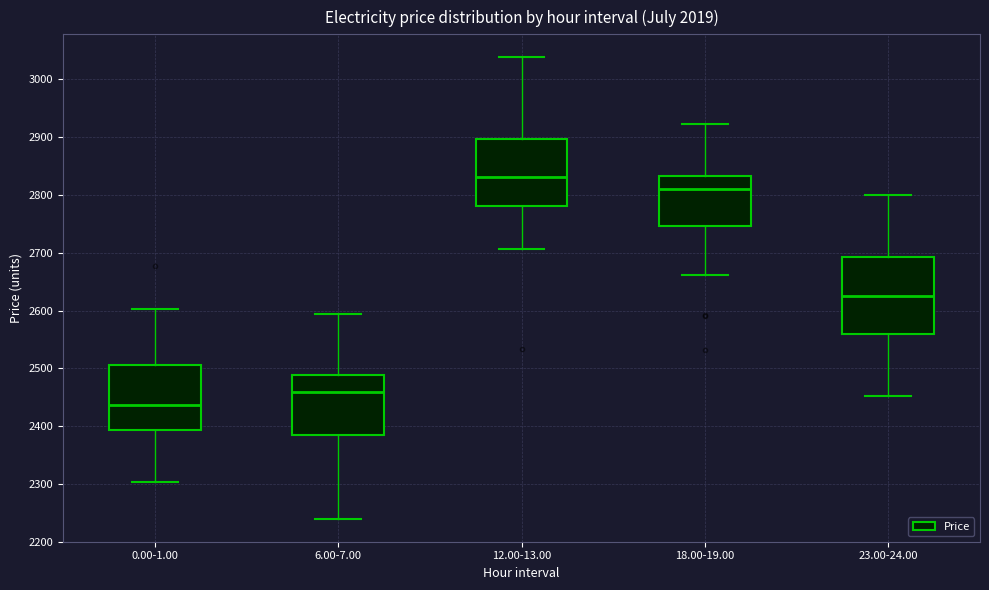

Where is the lower edge of the box for 23.00-24.00 on the y-axis? The values are not printed on the chart, so give them approximately, as read against the axis.

2560